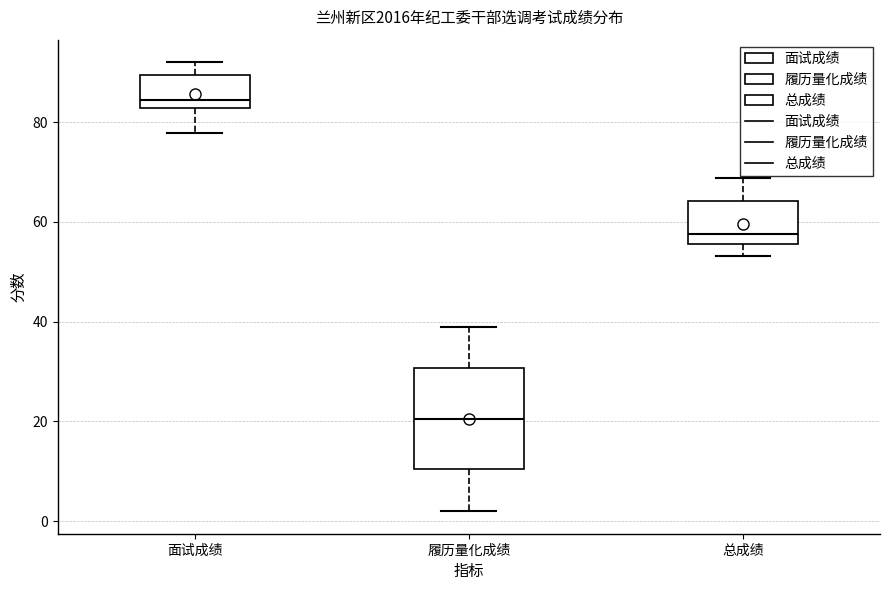

Which box has the highest median line?

面试成绩